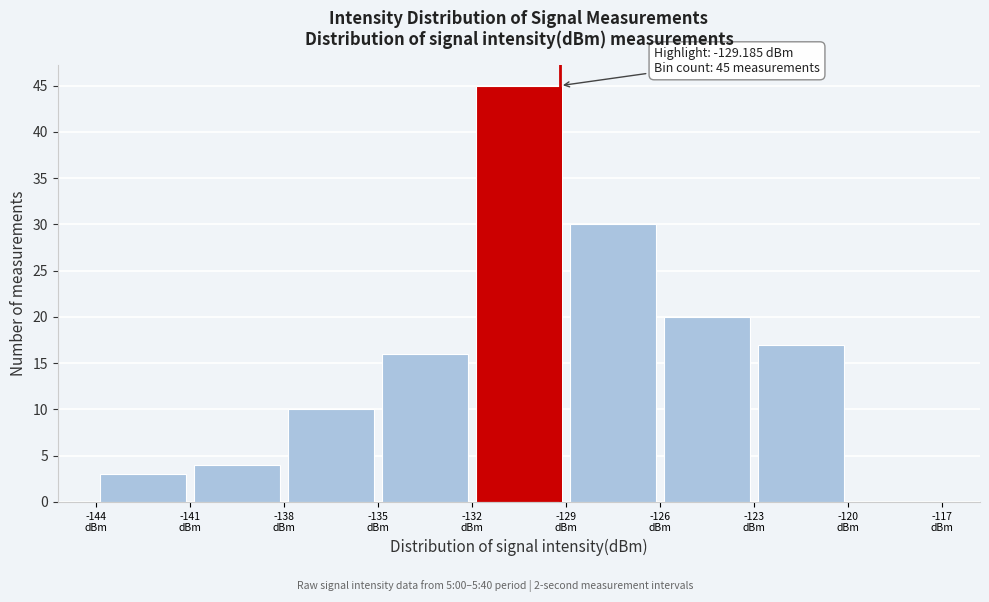

Which range on the x-axis has the tallest bar?

-132 to -129